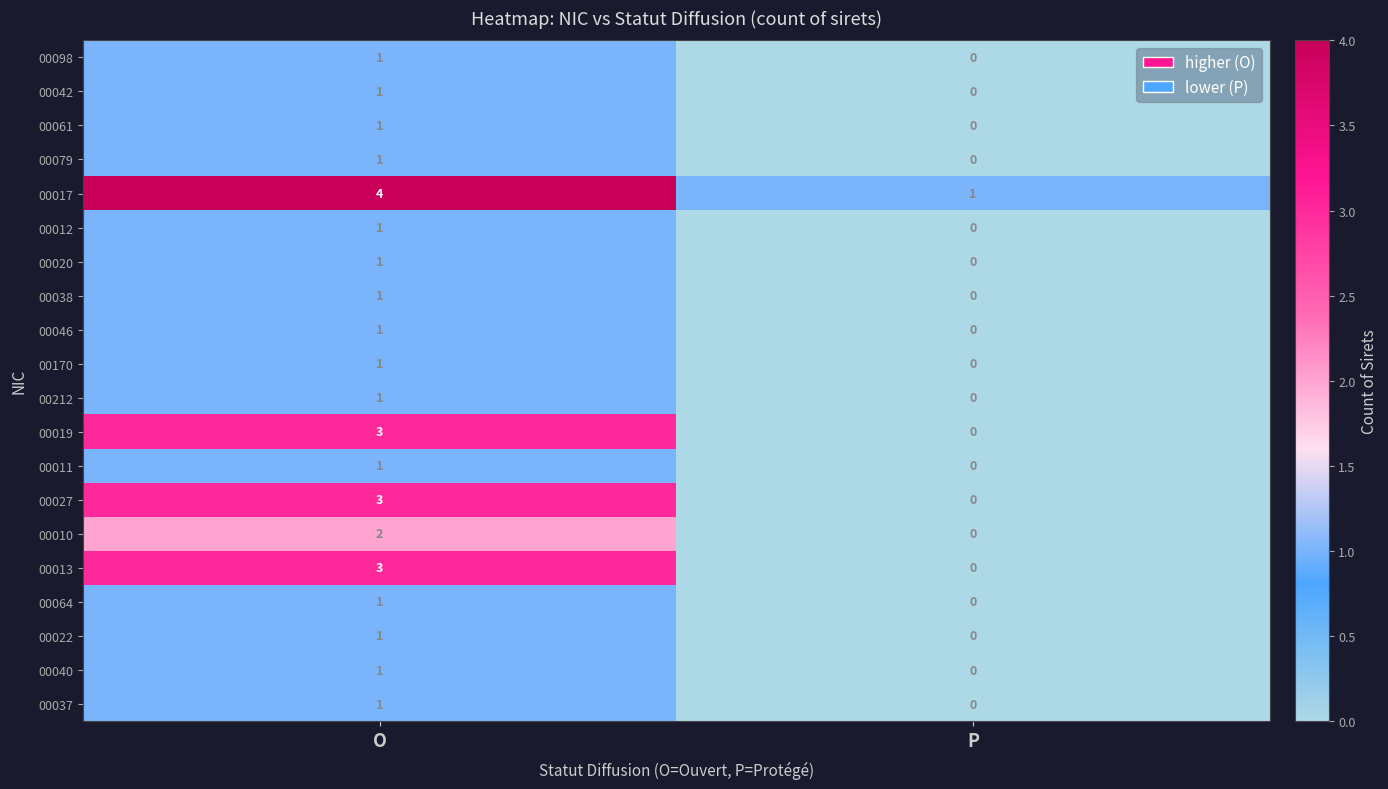

The value of 00061 at O is 1. True or false?

True